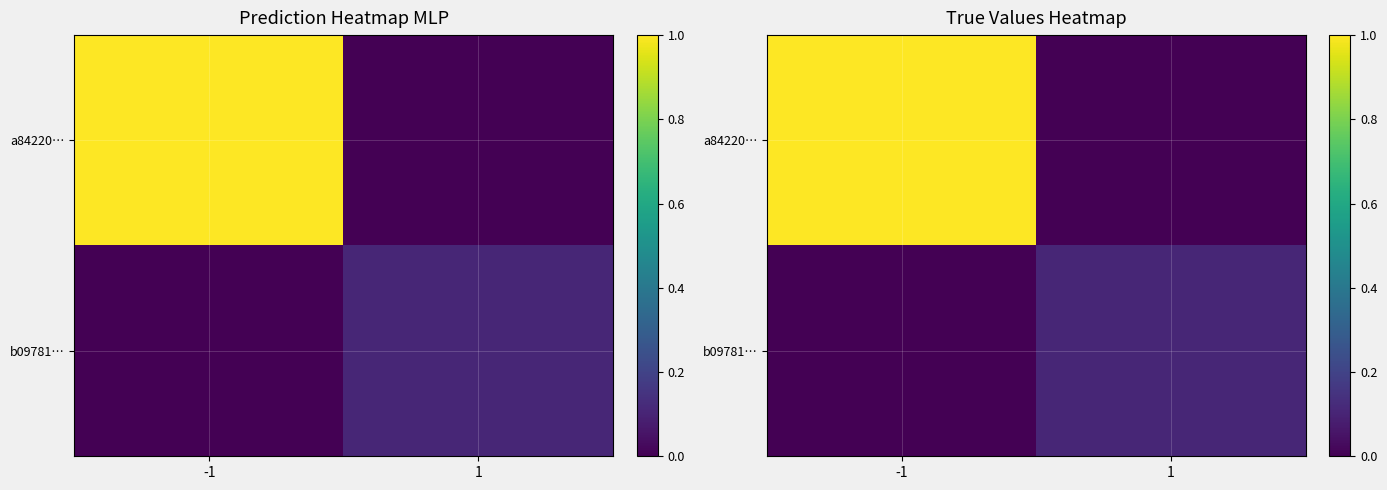

At which category is the sum across all series the highest?

-1